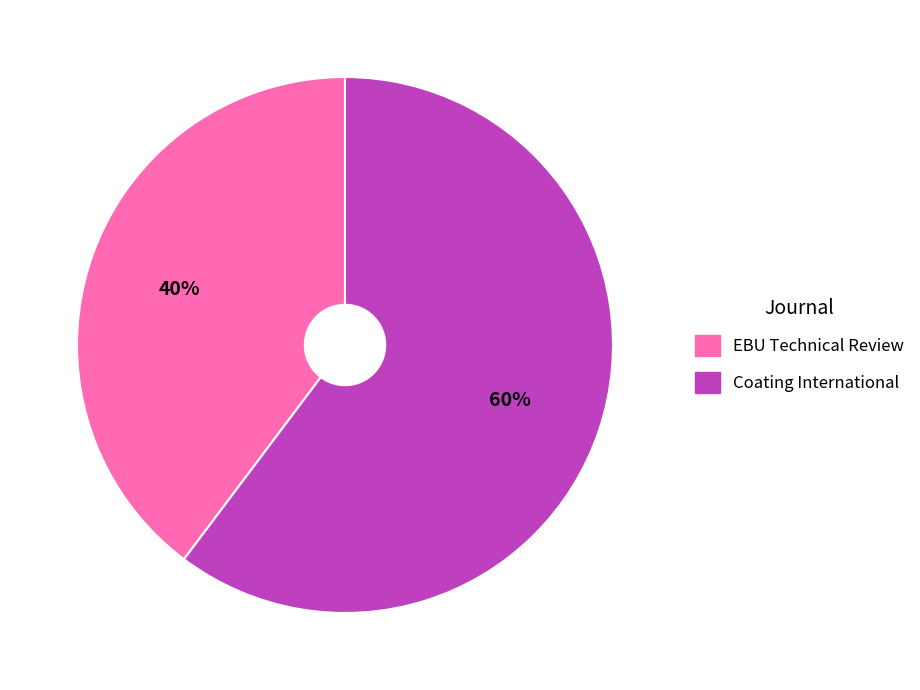

The Coating International slice represents 60% of the pie. True or false?

True